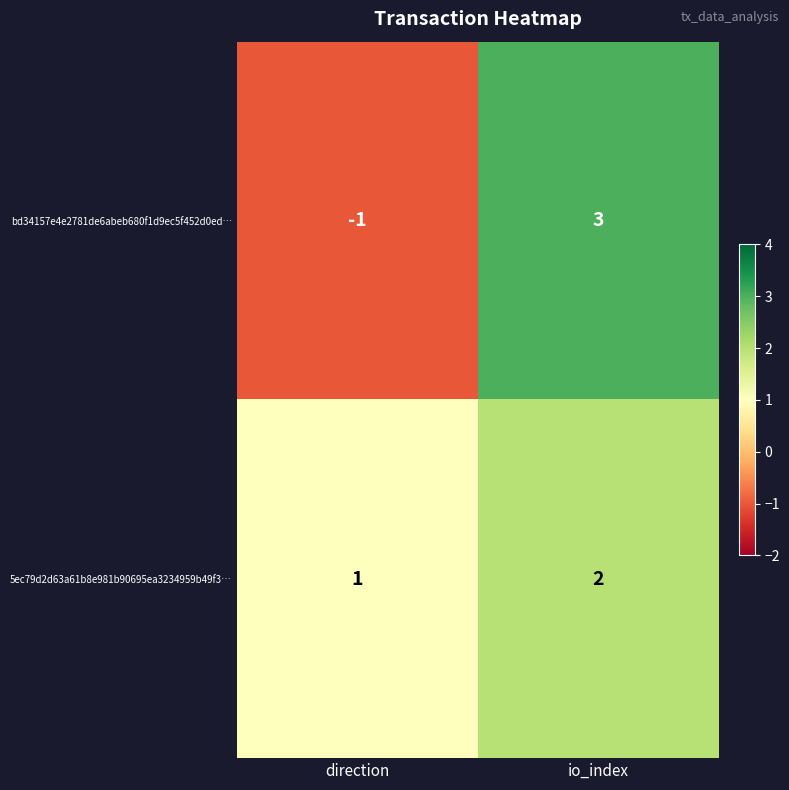

At how many categories does at least one series exceed 2?

1